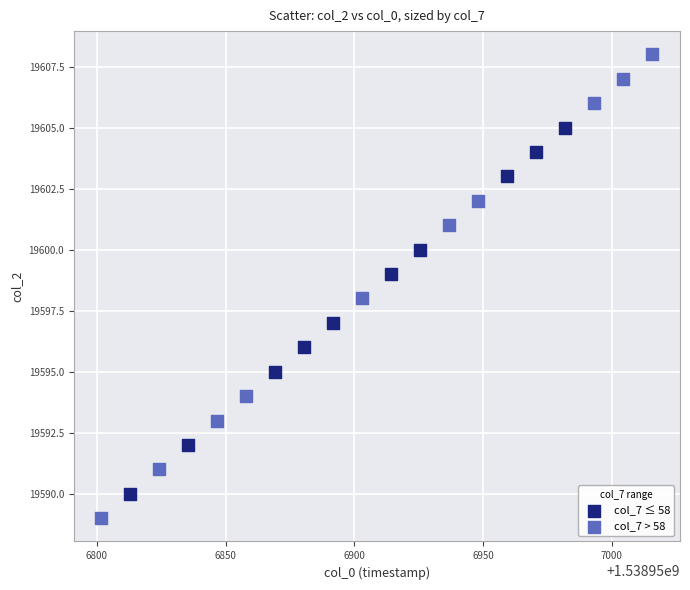

Which series contains the lowest Y value?

col_7 > 58